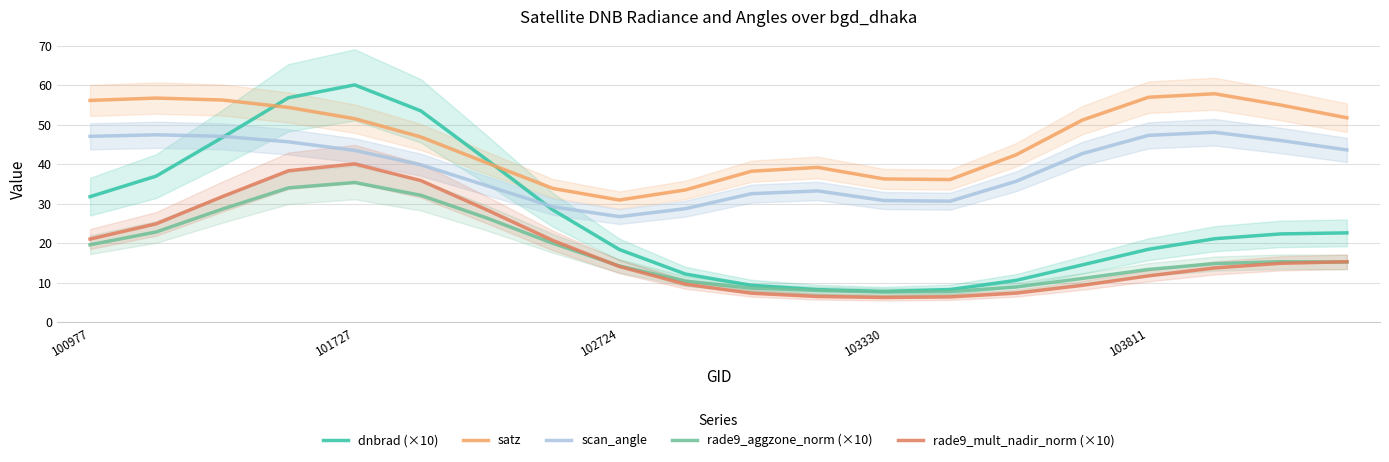

Is it true that dnbrad (×10) equals 28.4 at 7?

True